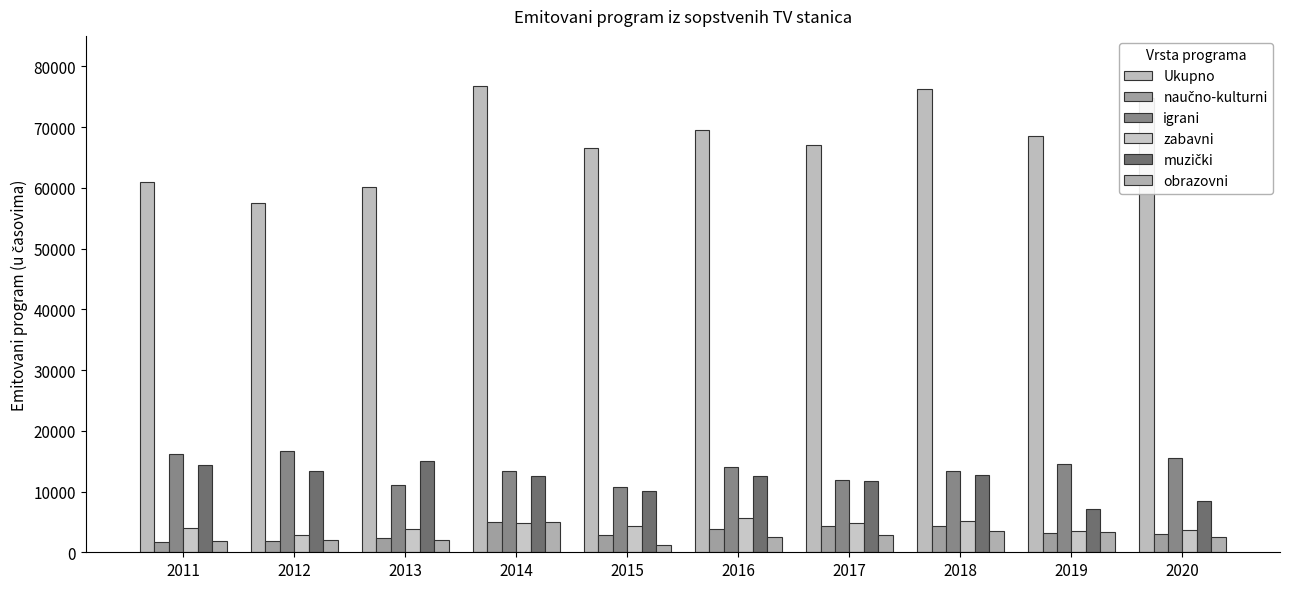

Reading left to right, transcribe all the data shown in this chart.

Ukupno: 60966	57562	60148	76755	66516	69443	67087	76262	68567	74798
naučno-kulturni: 1750	1893	2348	4983	2776	3847	4260	4267	3169	3049
igrani: 16155	16631	11011	13370	10723	14089	11874	13366	14466	15502
zabavni: 4015	2871	3871	4812	4294	5588	4843	5172	3437	3641
muzički: 14404	13443	14971	12622	10021	12504	11751	12715	7176	8495
obrazovni: 1937	2064	2076	4983	1184	2565	2849	3500	3344	2564